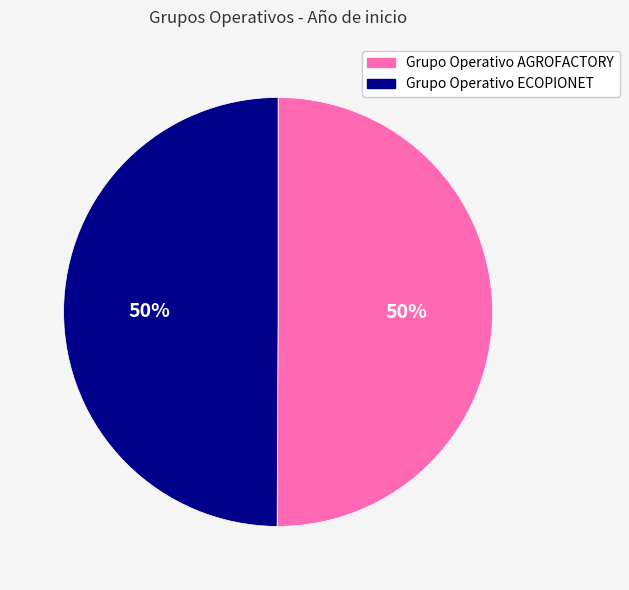

True or false: Grupo Operativo AGROFACTORY accounts for 50% of the total.

True